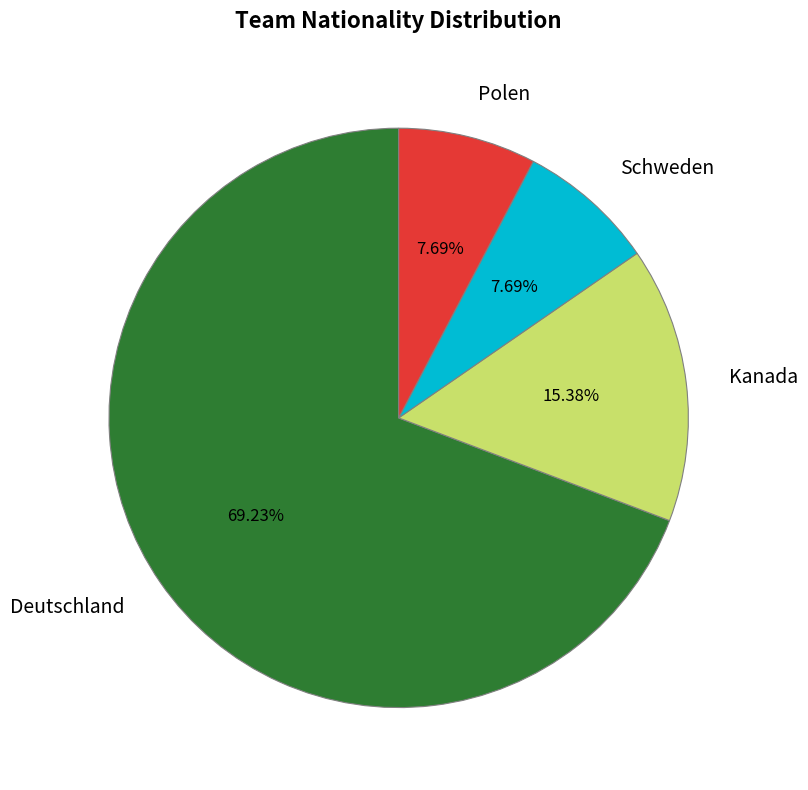

True or false: Schweden accounts for 19% of the total.

False